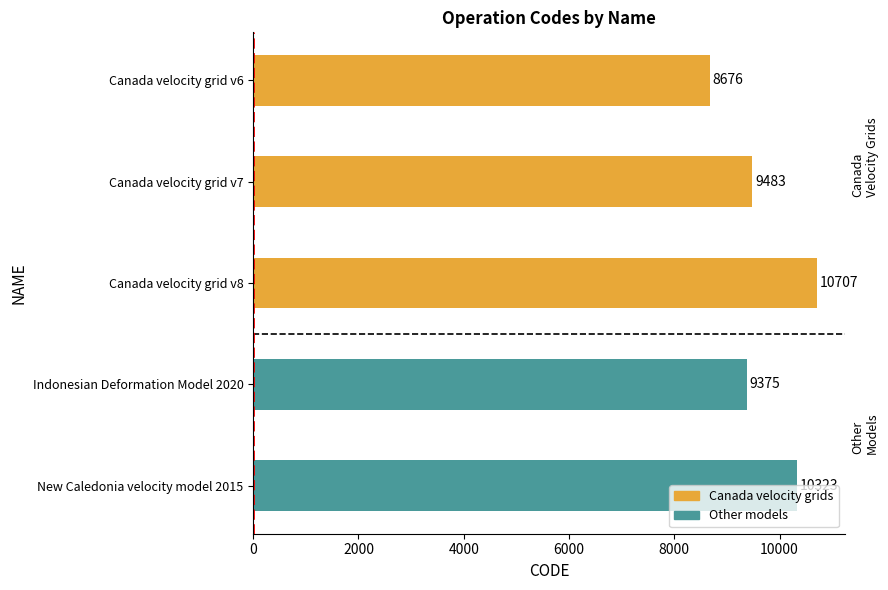

What is the difference between the maximum and minimum values?

2031